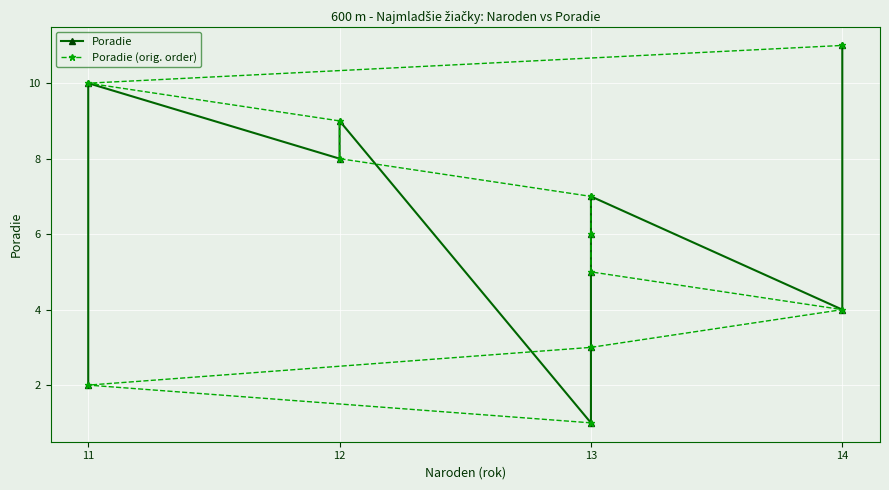

The Poradie series shows 3 at 12. True or false?

False